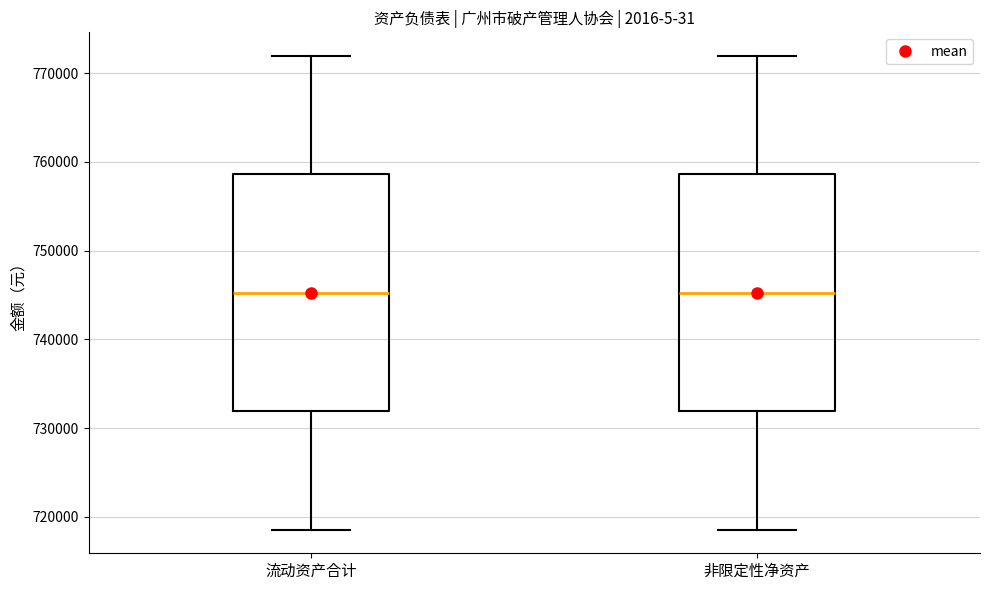

Reading left to right, read every box against the y-axis: the position of its median line, the range the box covers, and the ends of its whiskers. The values are not printed on the chart, so give them approximately, as read against the axis.

流动资产合计: median 745000, box 732000 to 759000, whiskers 719000 to 772000
非限定性净资产: median 745000, box 732000 to 759000, whiskers 719000 to 772000